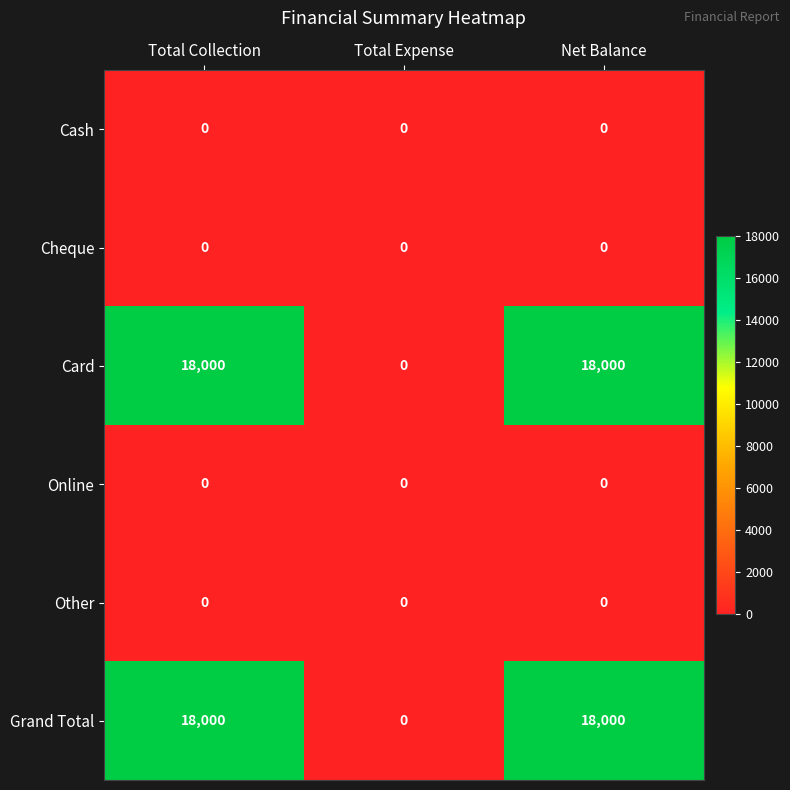

Reading left to right, what are all the values shown in this chart?

Cash: Total Collection=0	Total Expense=0	Net Balance=0
Cheque: Total Collection=0	Total Expense=0	Net Balance=0
Card: Total Collection=18000	Total Expense=0	Net Balance=18000
Online: Total Collection=0	Total Expense=0	Net Balance=0
Other: Total Collection=0	Total Expense=0	Net Balance=0
Grand Total: Total Collection=18000	Total Expense=0	Net Balance=18000